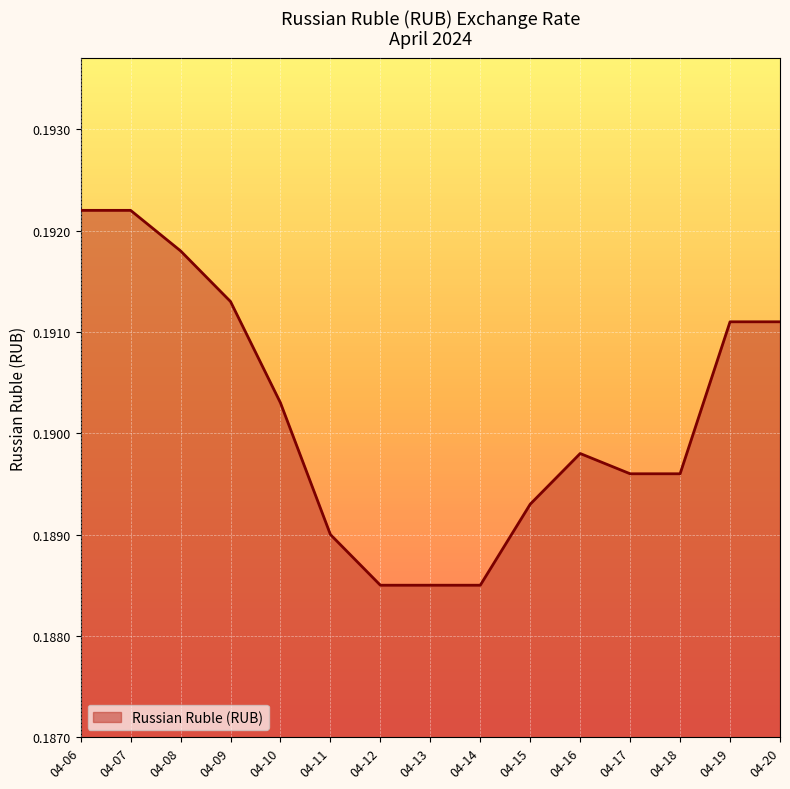

True or false: the data shows 0.1 at 04-09.

False